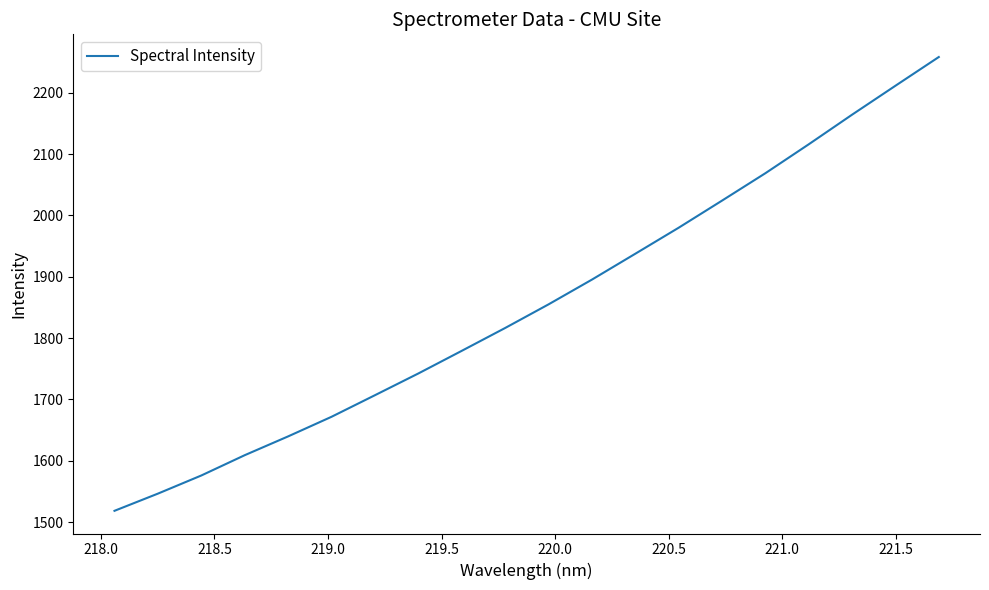

What is the difference between the maximum and minimum values?

739.8